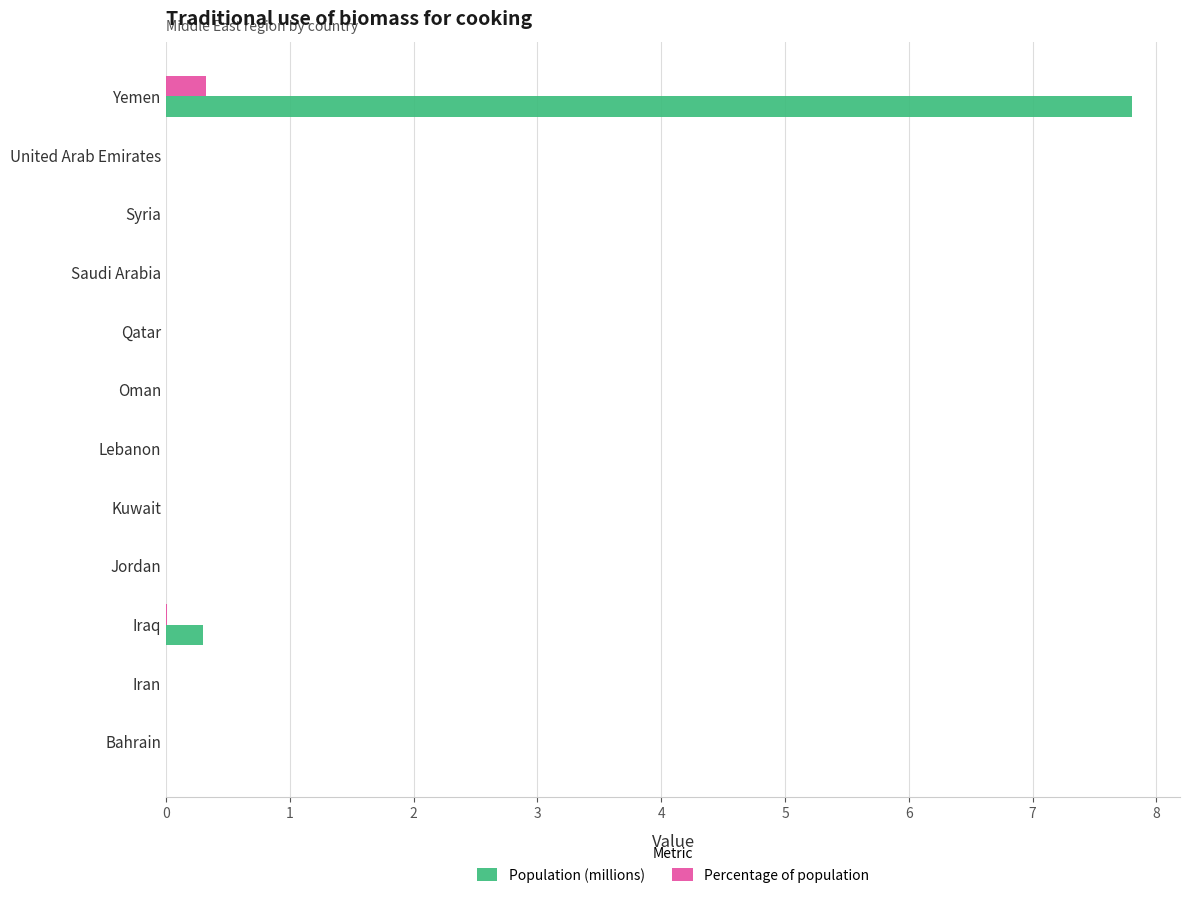

What is the sum of all Population (millions) values?

8.1